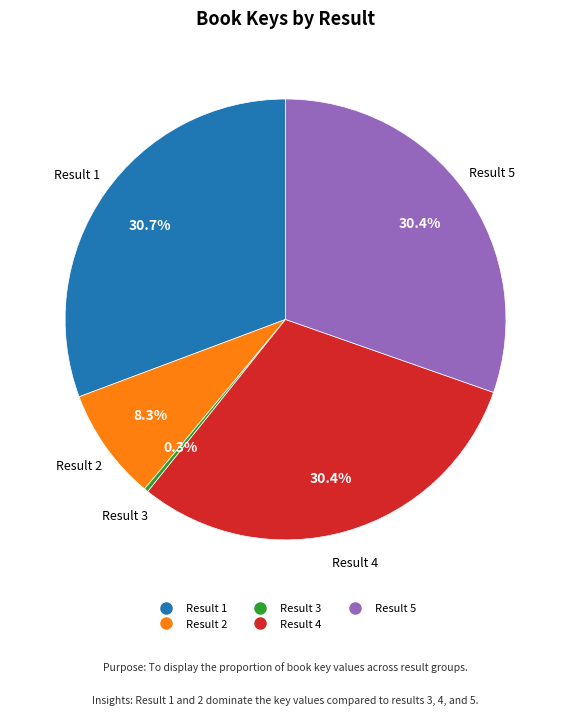

Does any single category account for the majority?

No